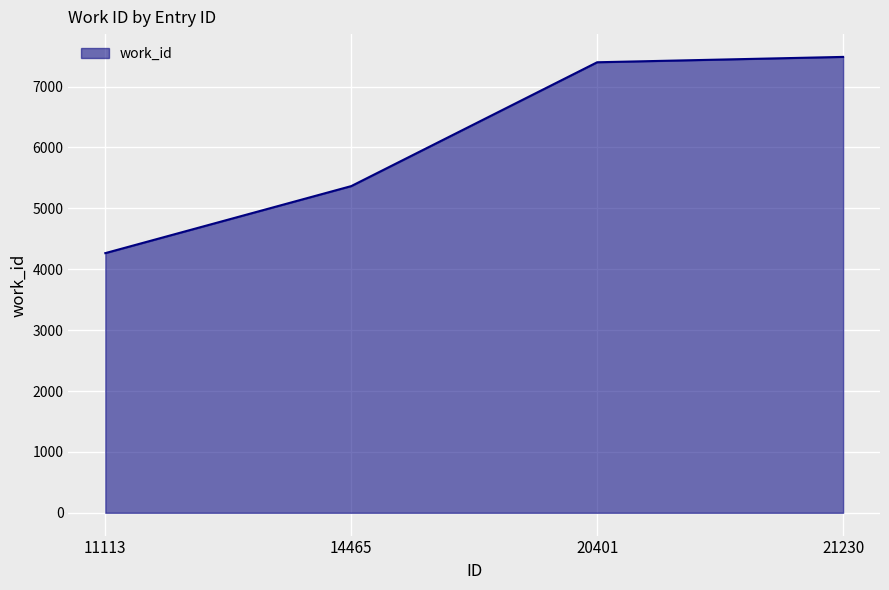

How many lines are shown in the chart?

1